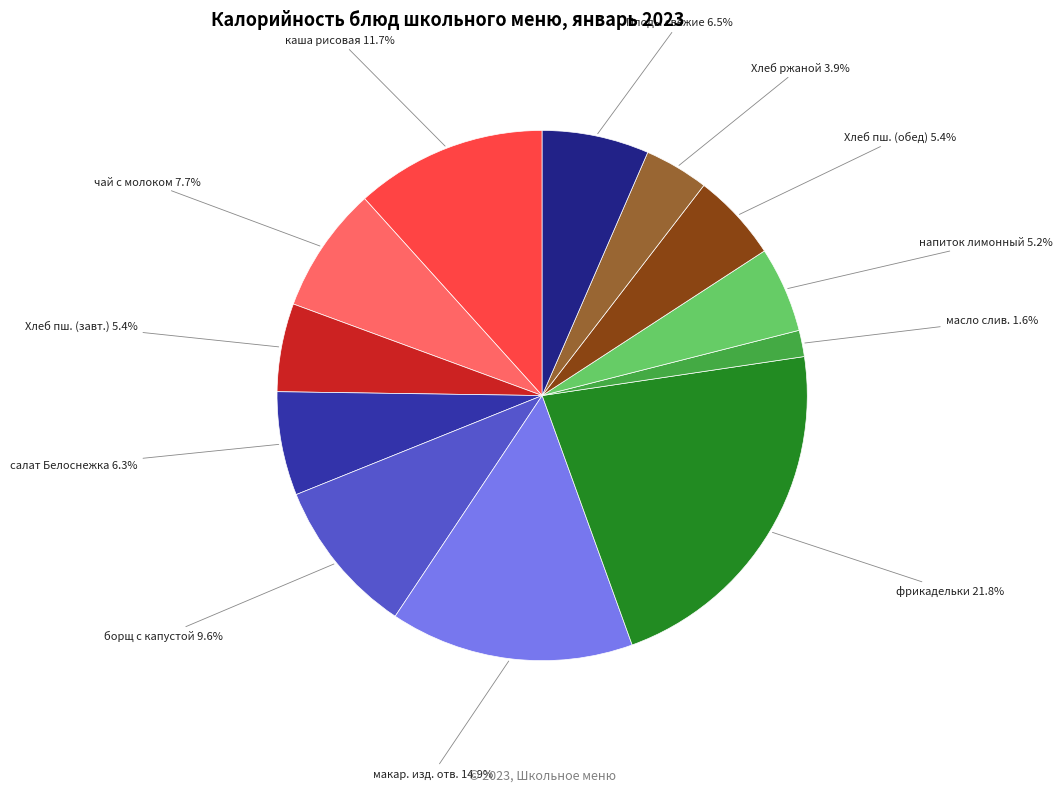

Is there a majority slice in this chart?

No